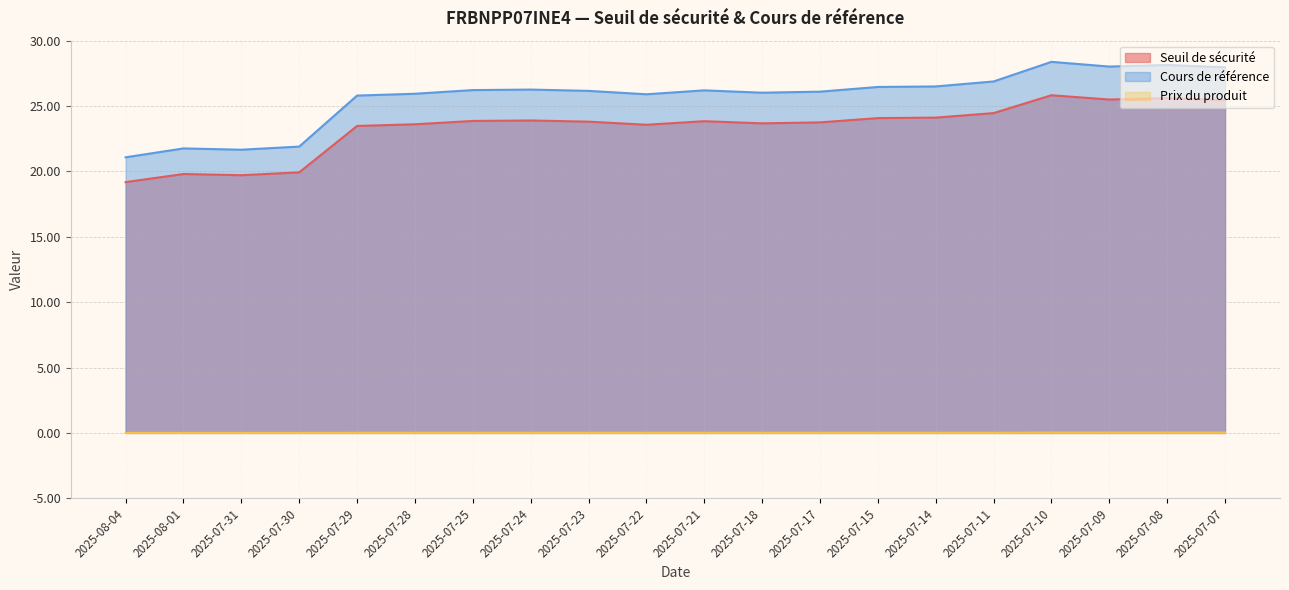

Where does the Cours de référence series first go above 26?

2025-07-25